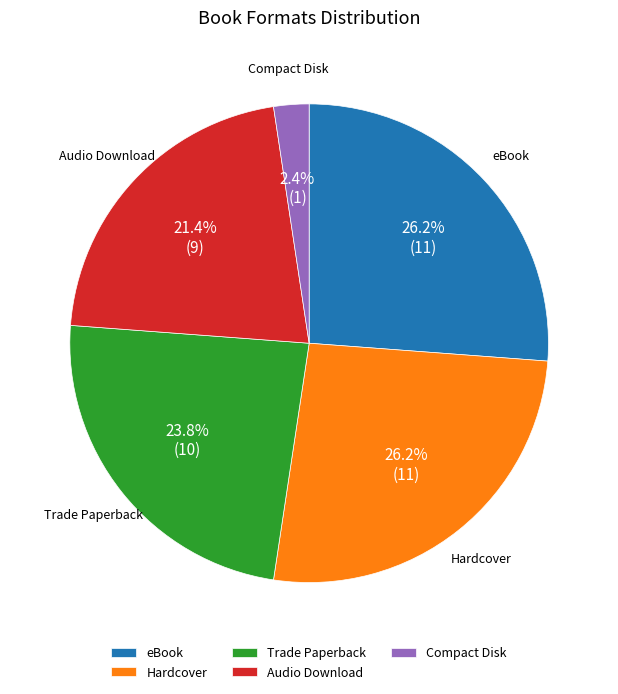

To the nearest percent, what is the difference between the largest and smallest slice percentages?

24%